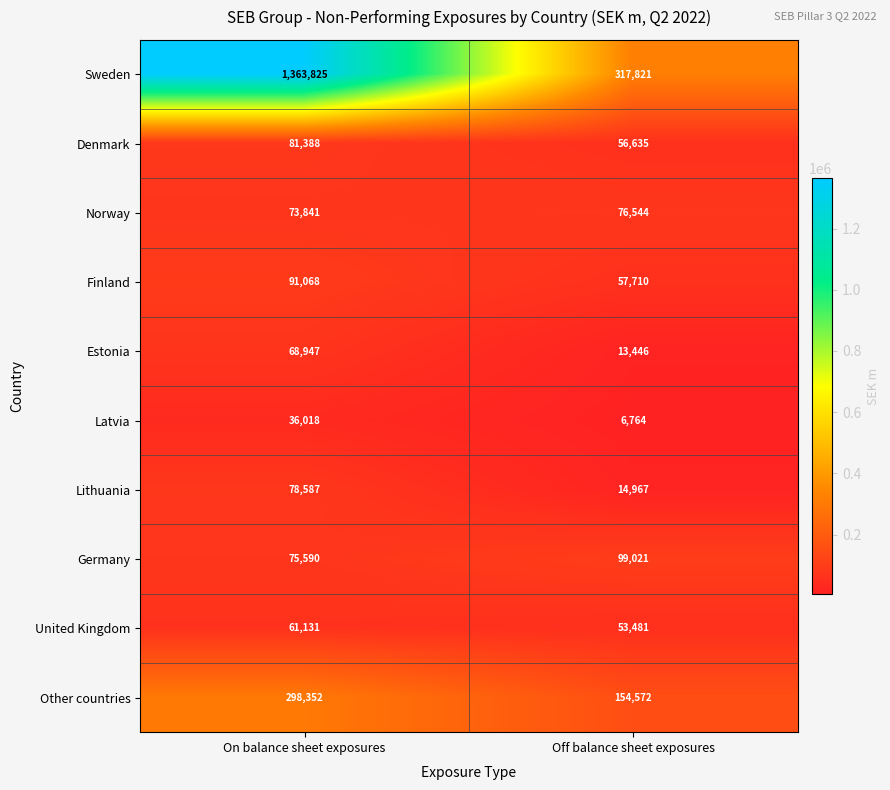

Is it true that Latvia equals 6764 at Off balance sheet exposures?

True